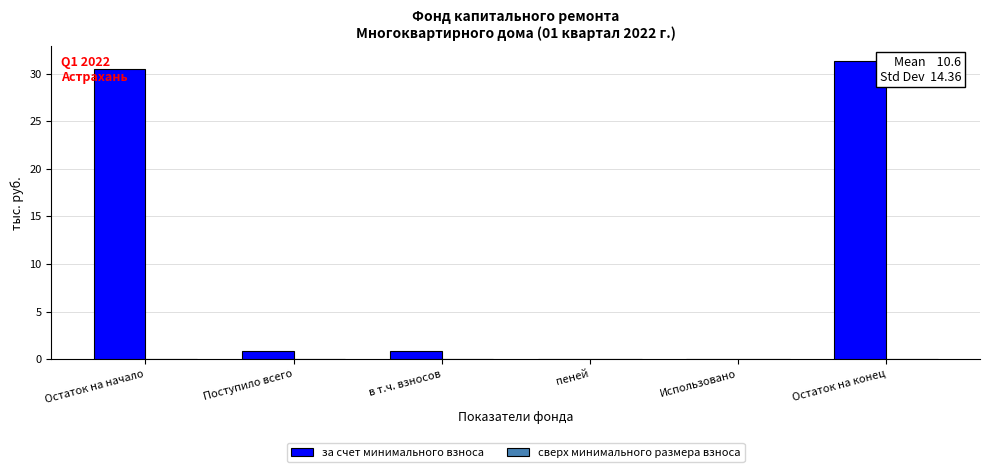

True or false: the data shows 45.9 at Остаток на конец.

False